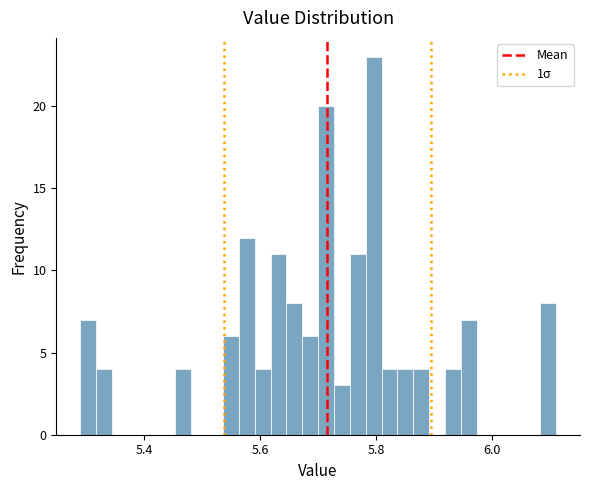

Read against the x-axis, roughly where is the centre of the tallest bar?

5.80